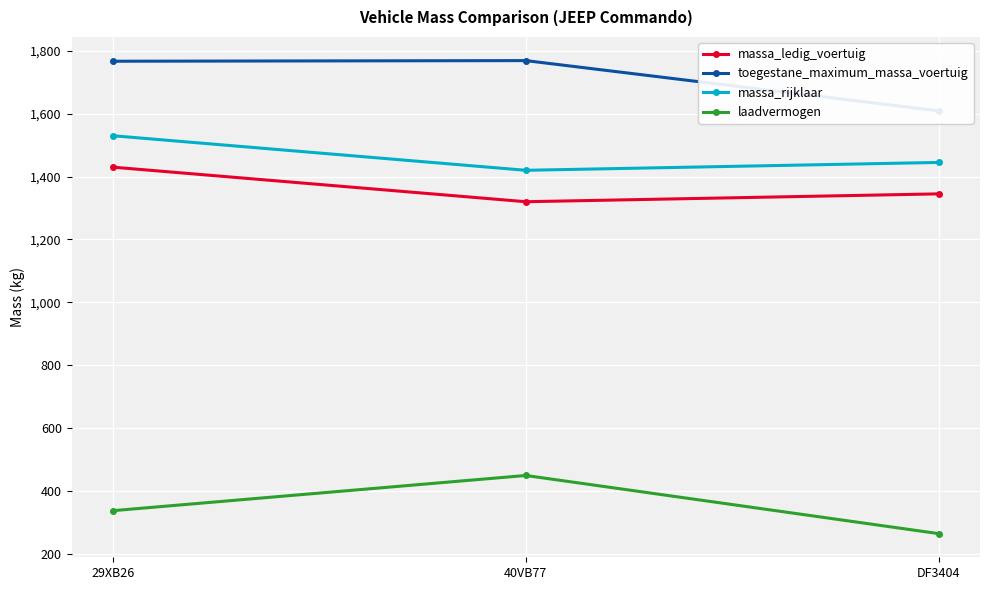

How many series are shown in this chart?

4